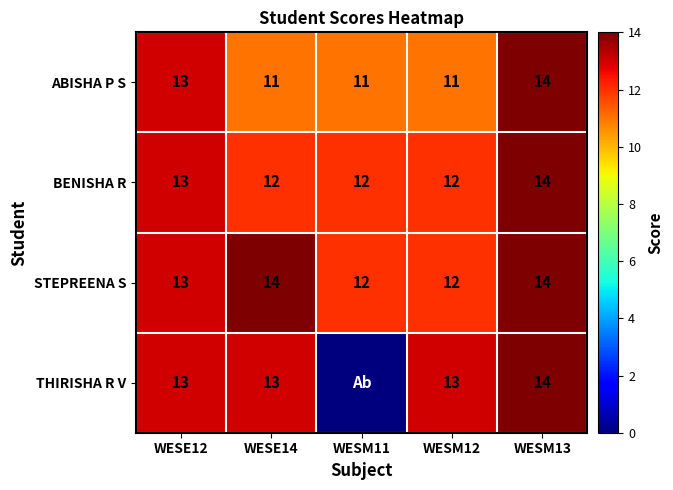

What is the total value across all series at WESE12?

52